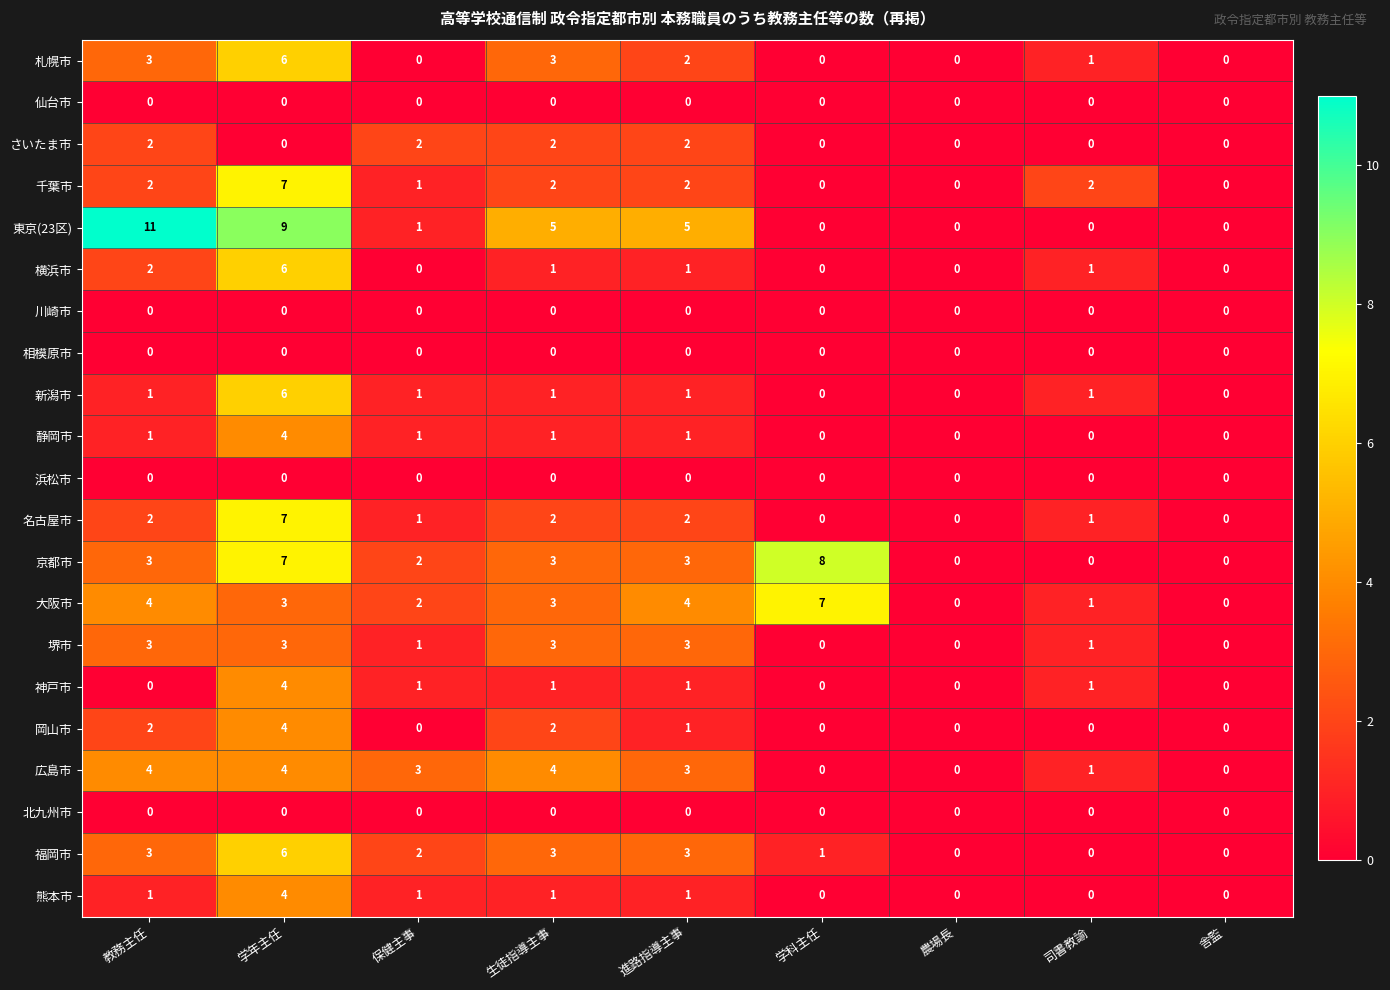

How many data points in 神戸市 are less than 1?

4